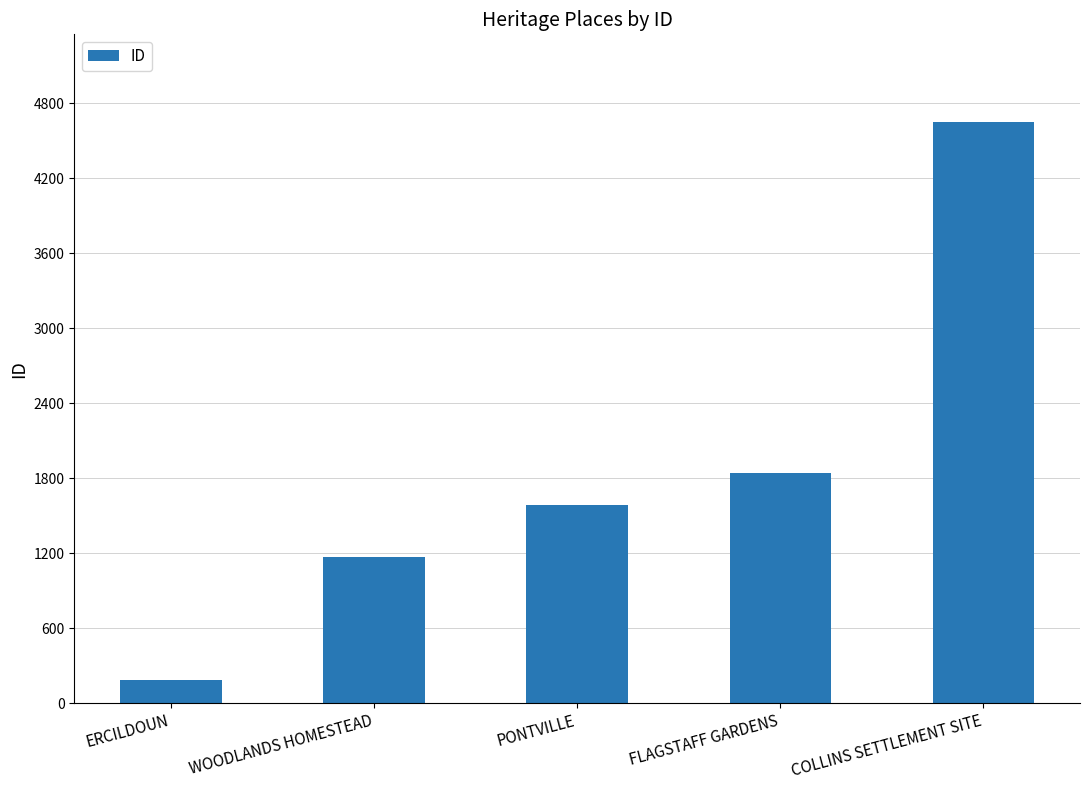

What is the label of the 1st bar from the right?

COLLINS SETTLEMENT SITE